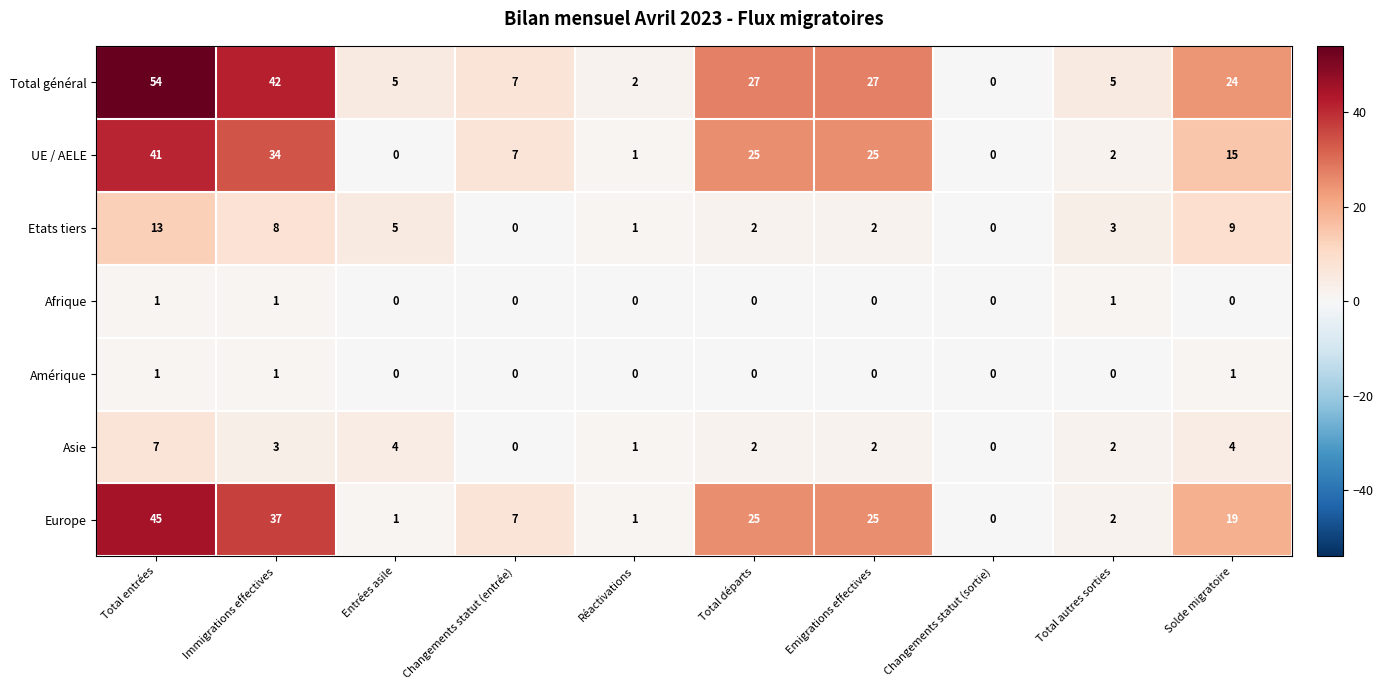

How many data points in Total général are less than 24?

5